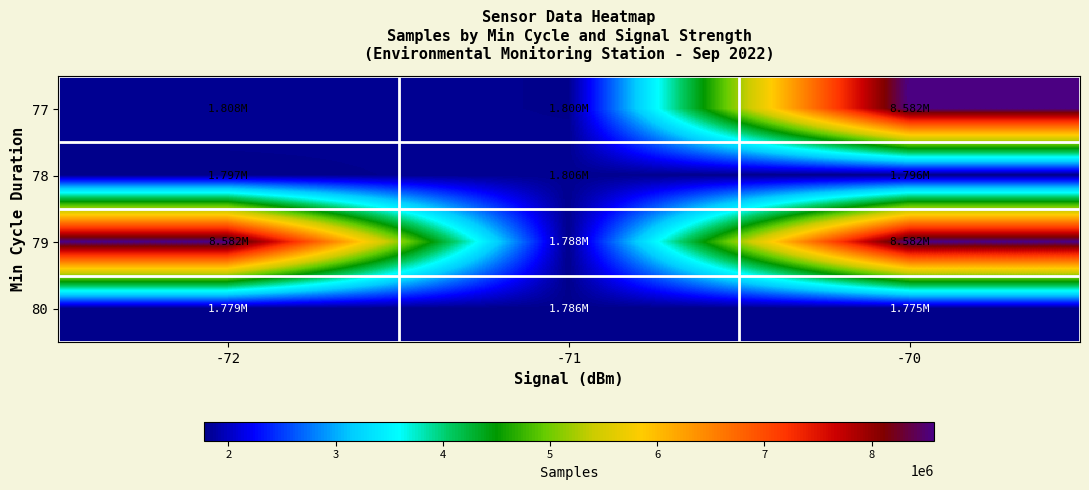

What is the greatest value displayed?

8581704.0